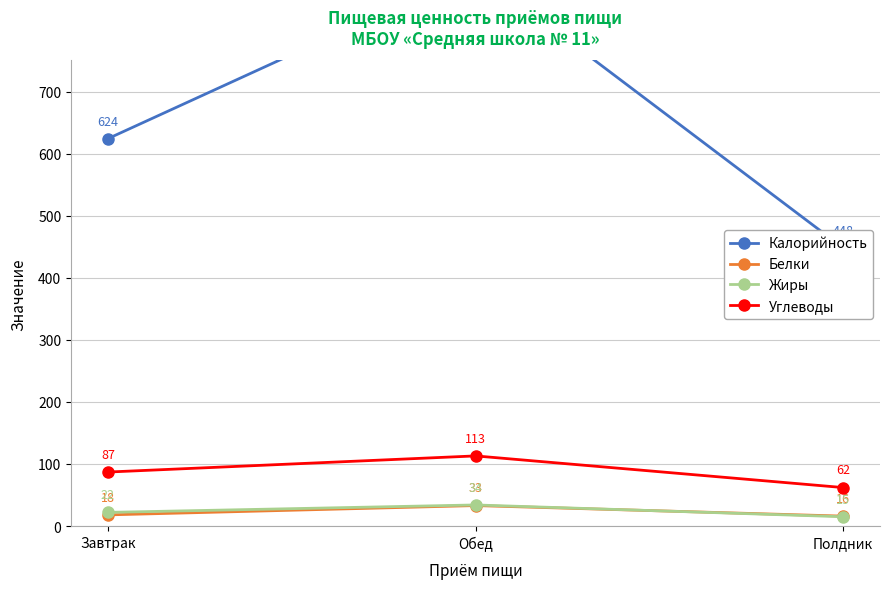

List the series in order of their peak value, lowest first.

Белки, Жиры, Углеводы, Калорийность